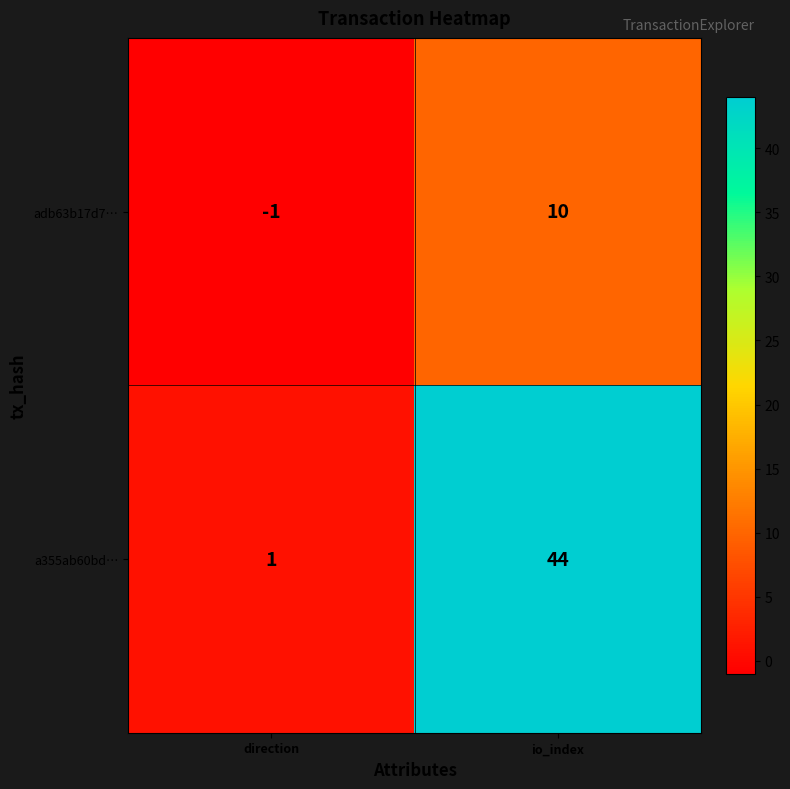

At which category is the sum across all series the highest?

io_index